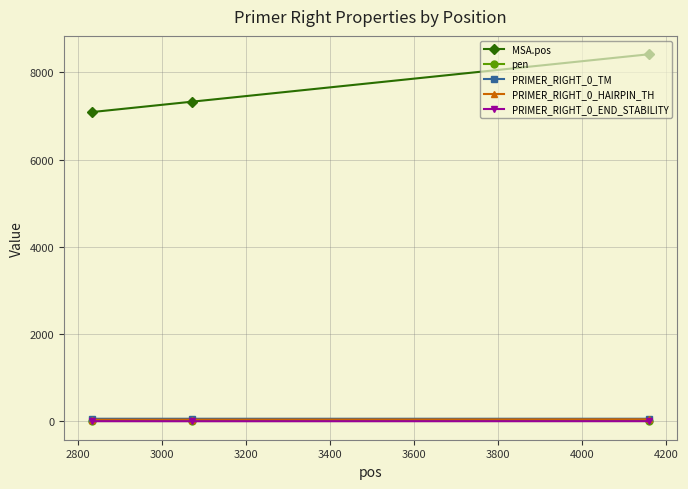

Which series has the largest total across all categories?

MSA.pos